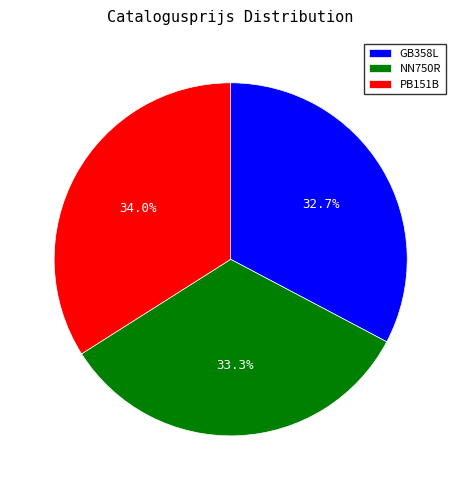

What is the ratio of the value at PB151B to the value at GB358L?

1.0